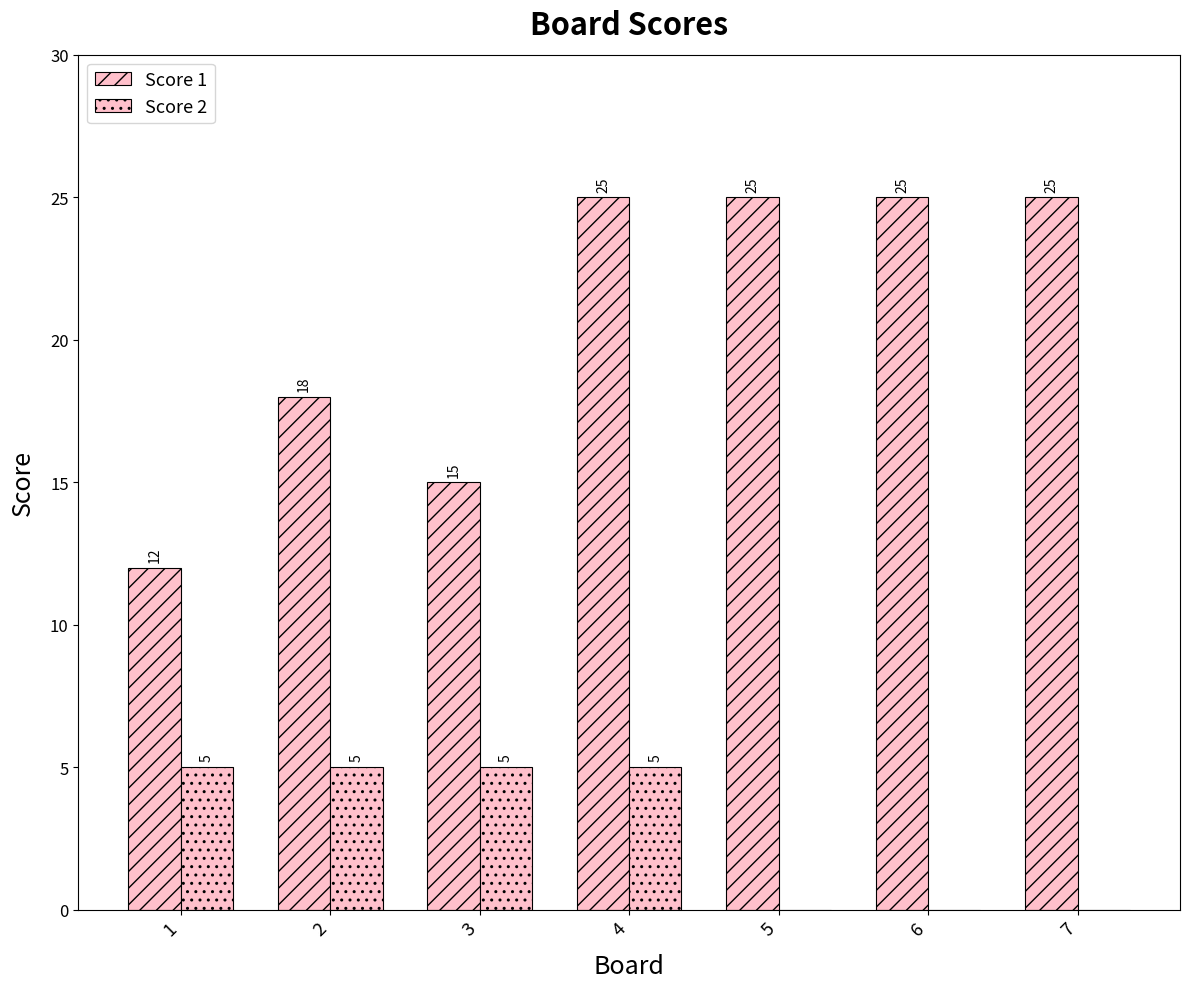

Are the bars horizontal?

No